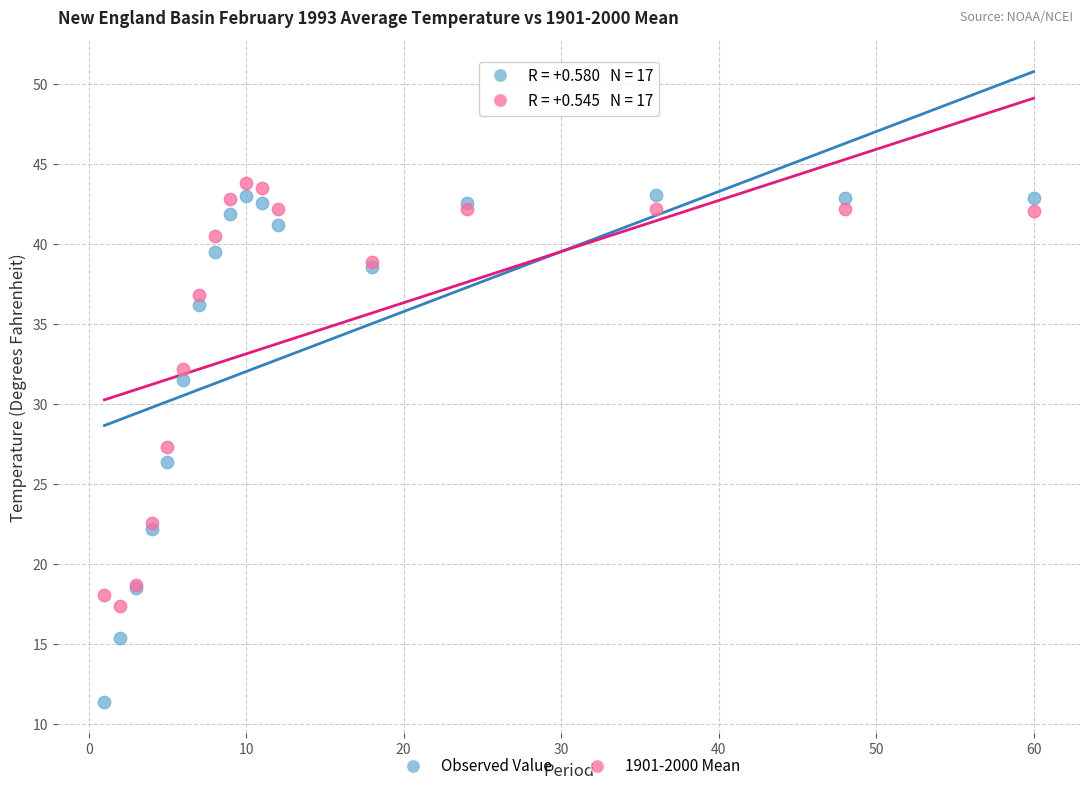

Which series has the largest Y range (max minus min)?

Observed Value